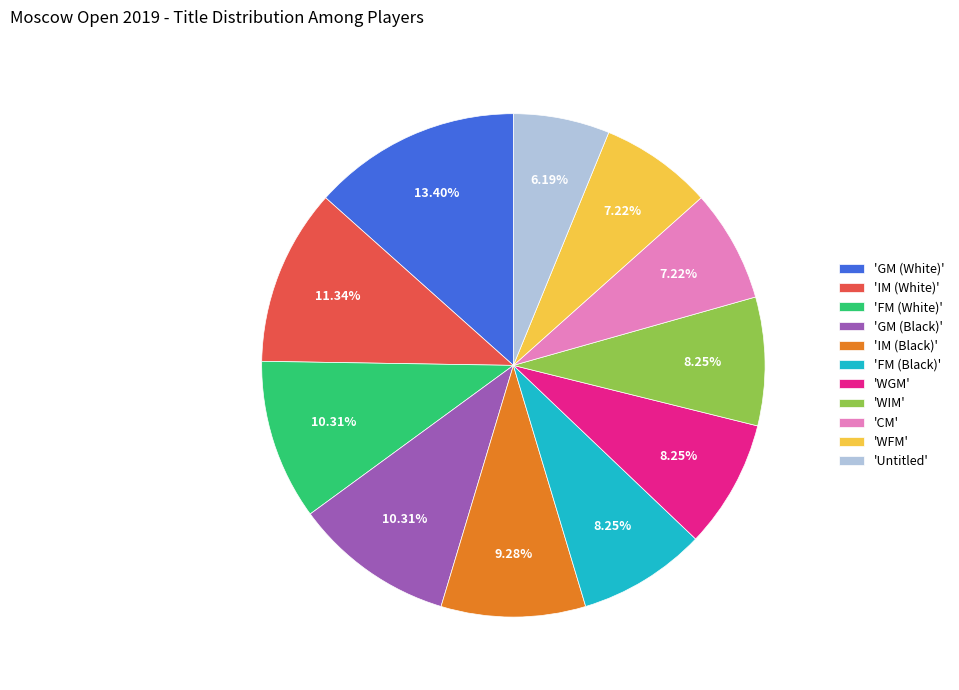

Does 'GM (White)' account for over 50% of the chart?

No